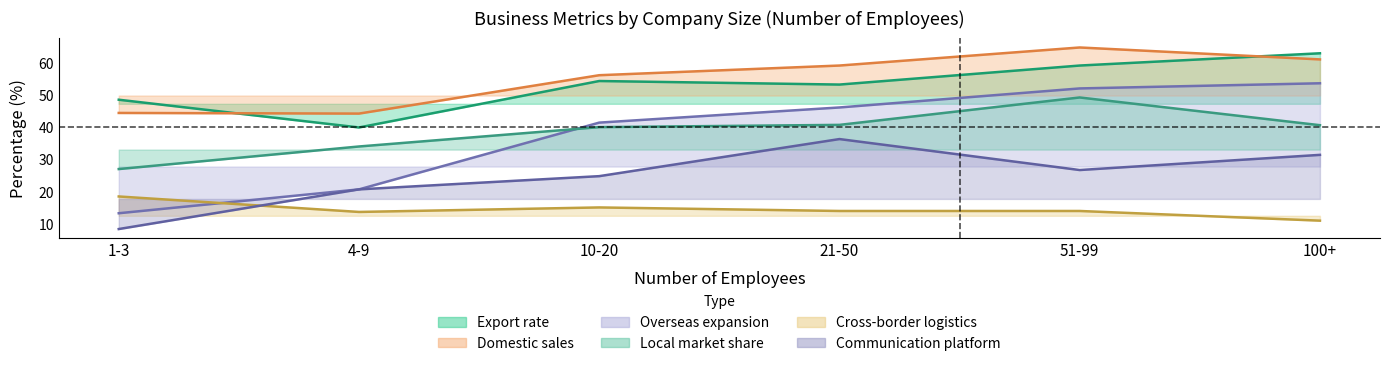

True or false: Domestic sales has more than 1 interior local peaks.

False